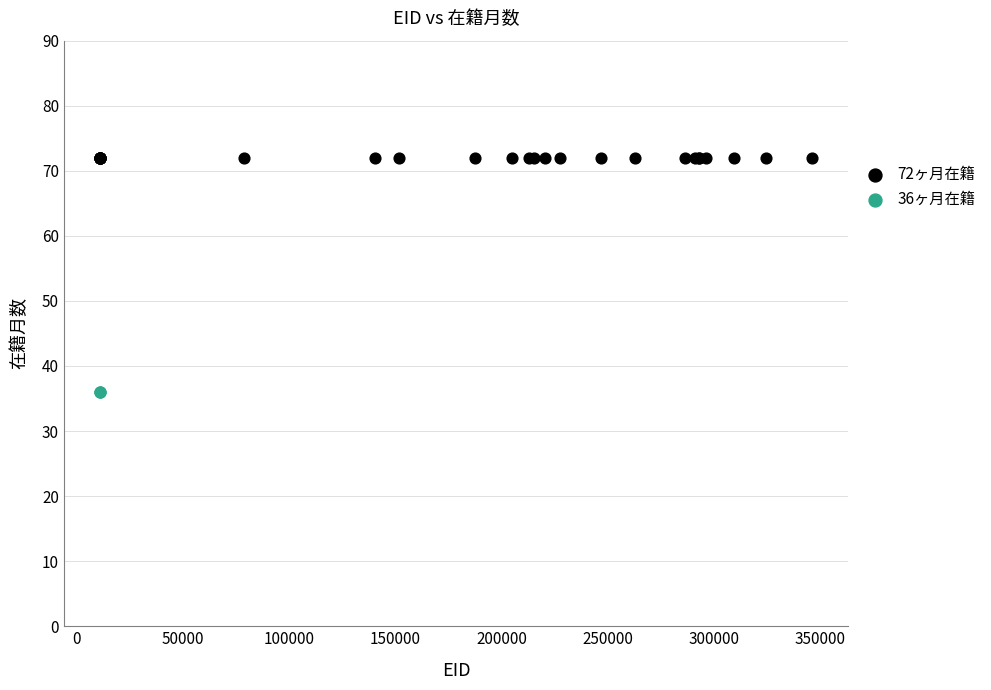

Which series contains the lowest Y value?

36ヶ月在籍